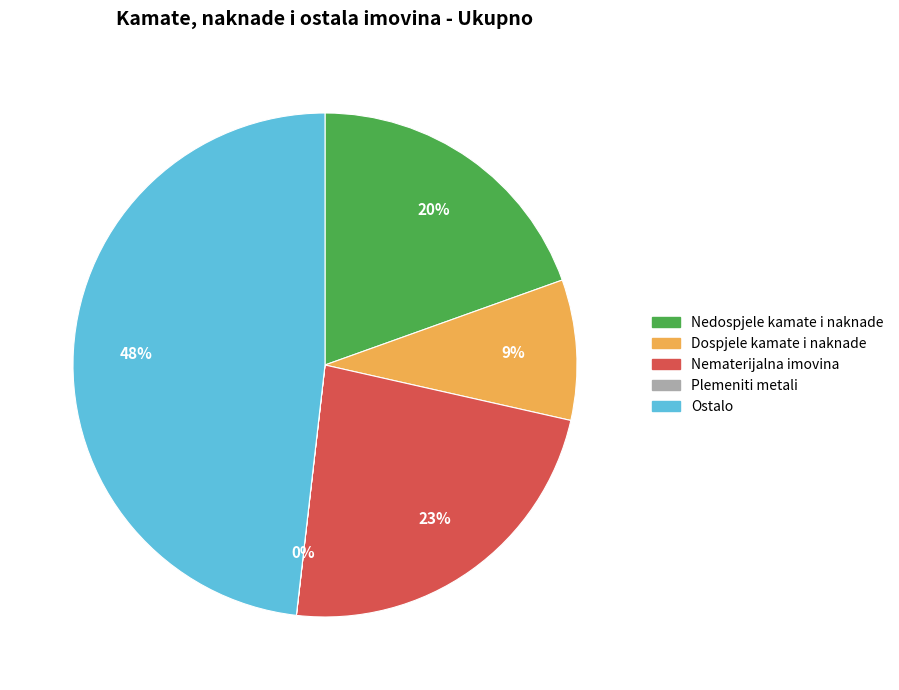

Is it true that Ostalo is 34% of the pie?

False